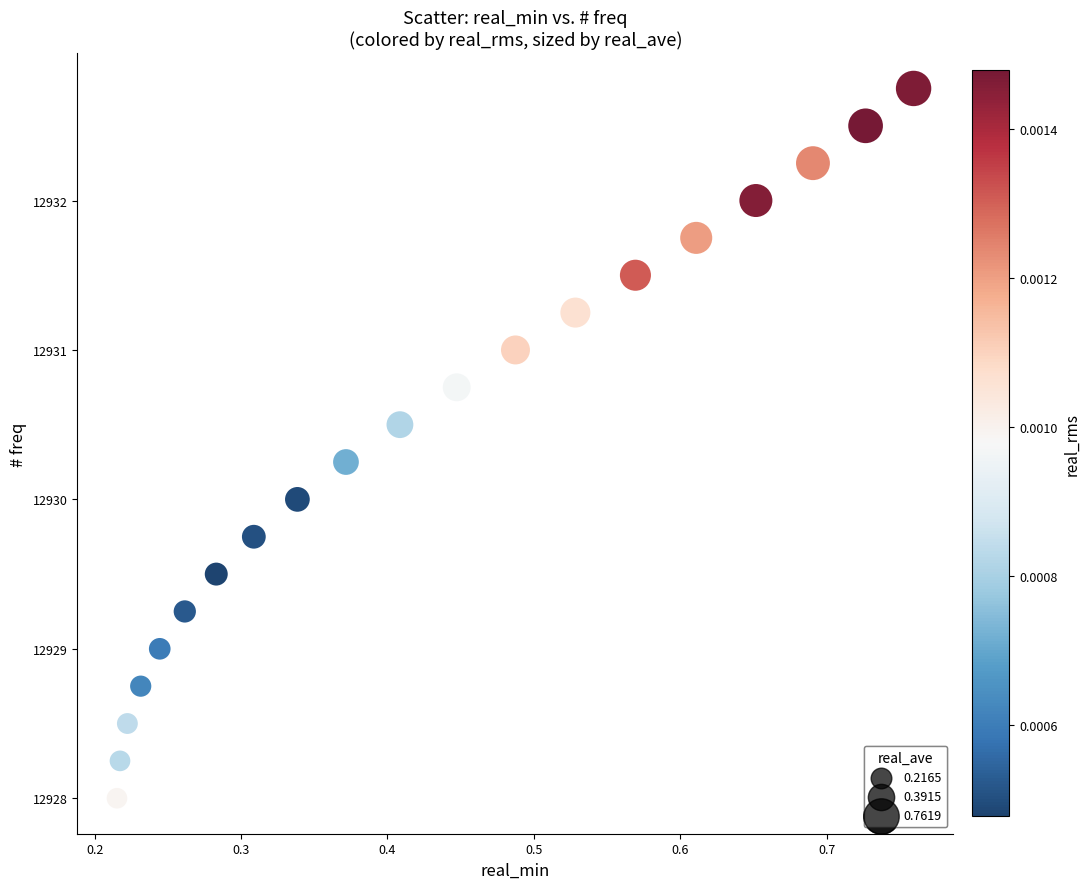

What is the range of X values (max minus min)?

0.5